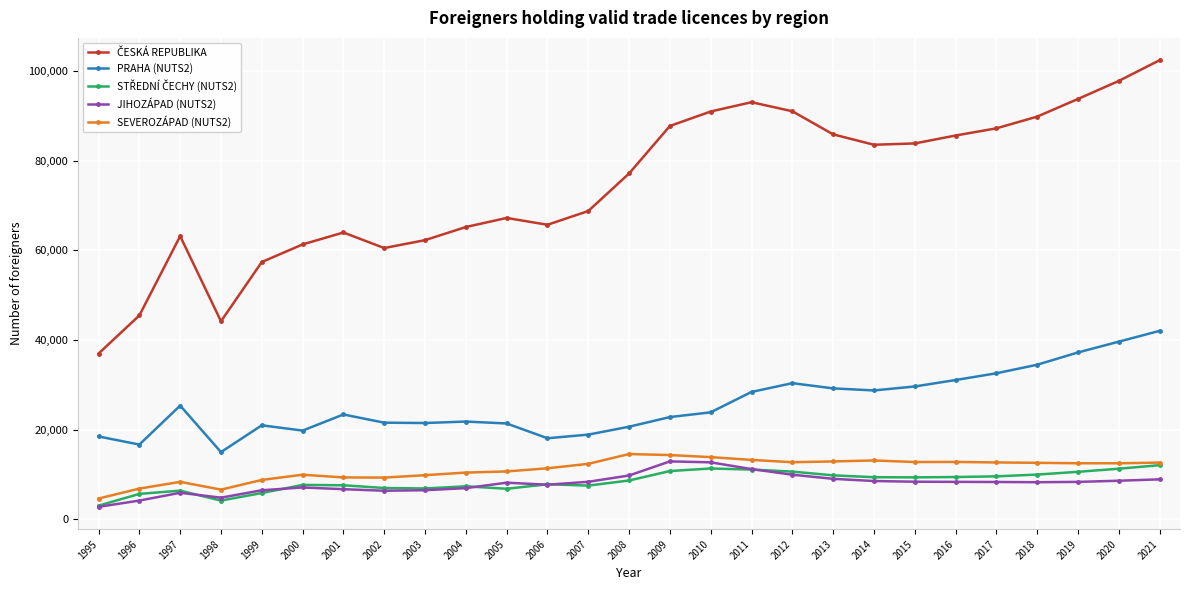

Is the value of JIHOZÁPAD (NUTS2) at 2007 greater than the value of PRAHA (NUTS2) at 2016?

No